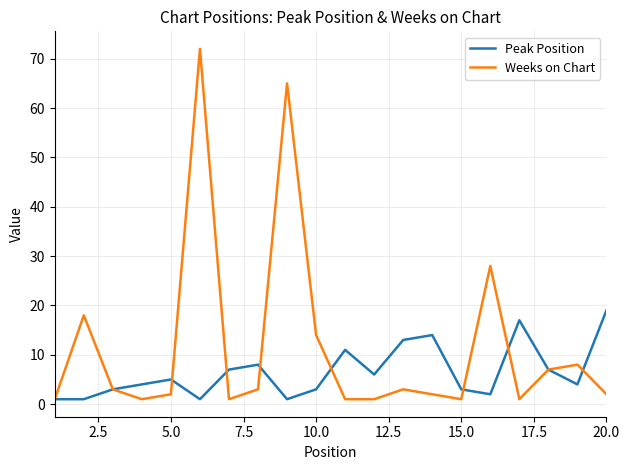

What is the maximum value for Peak Position?

19